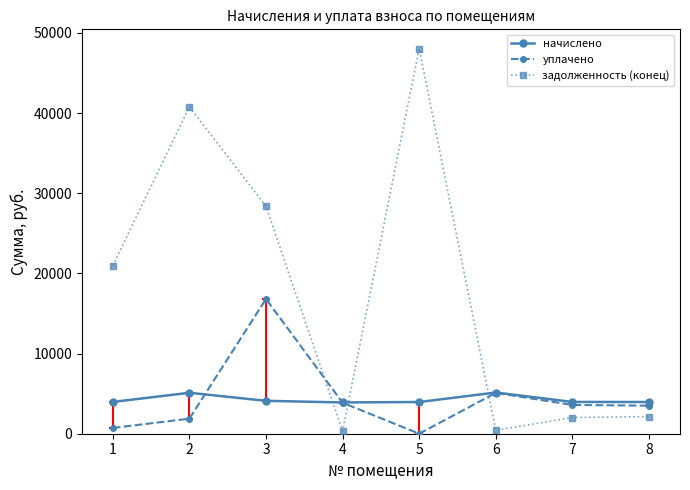

Which series has the largest range (max minus min)?

задолженность (конец)